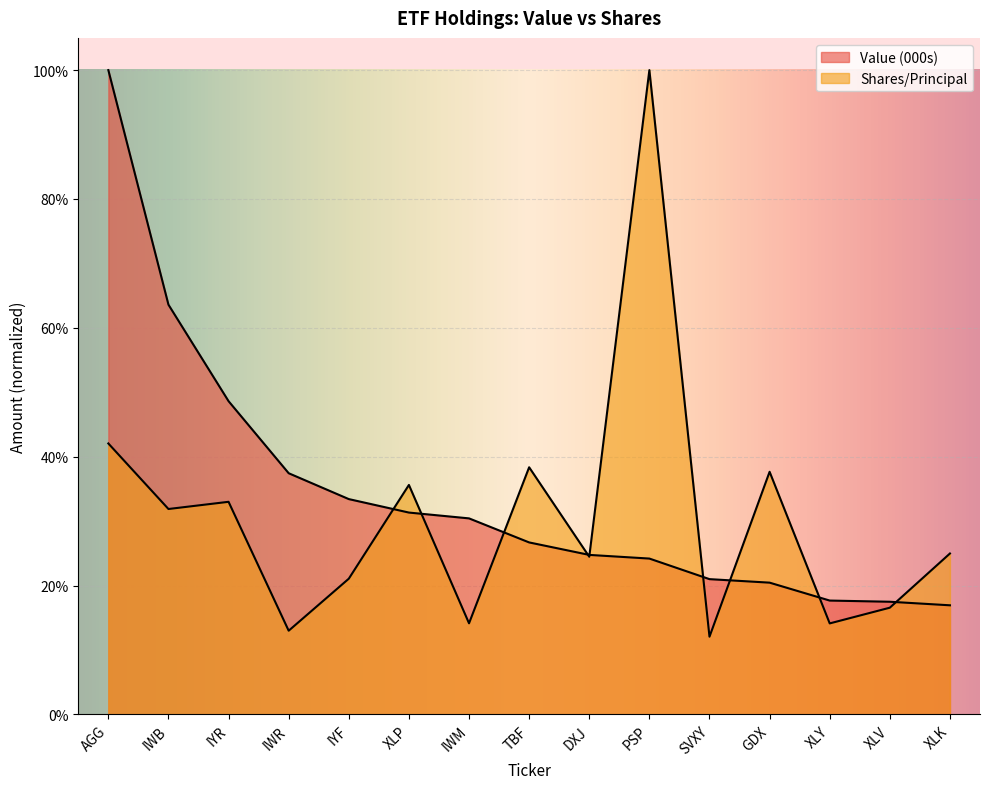

Is the value of Shares/Principal at XLY greater than the value of Value (000s) at XLY?

No